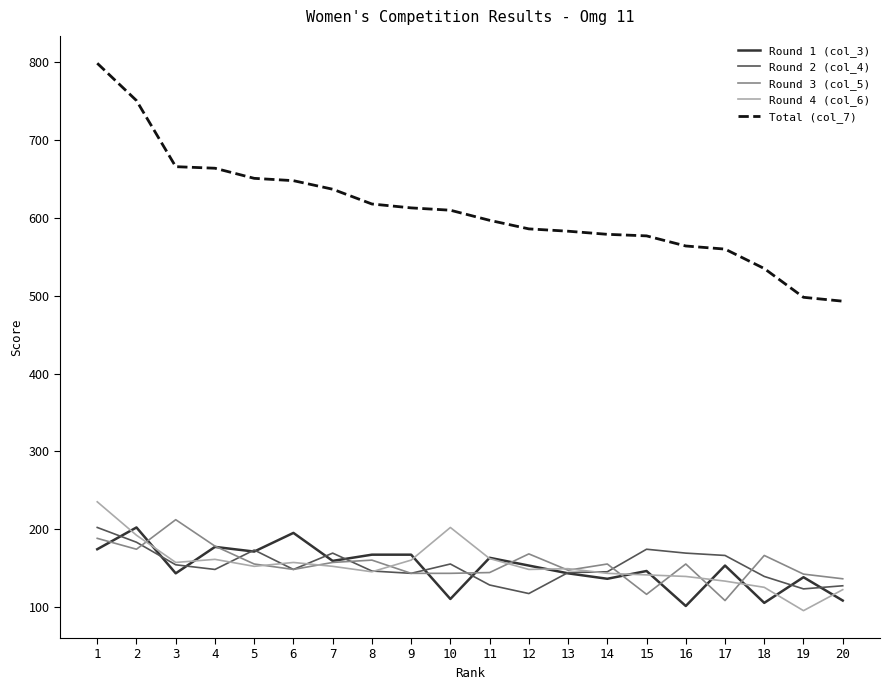

What is the maximum value shown in the chart?

799